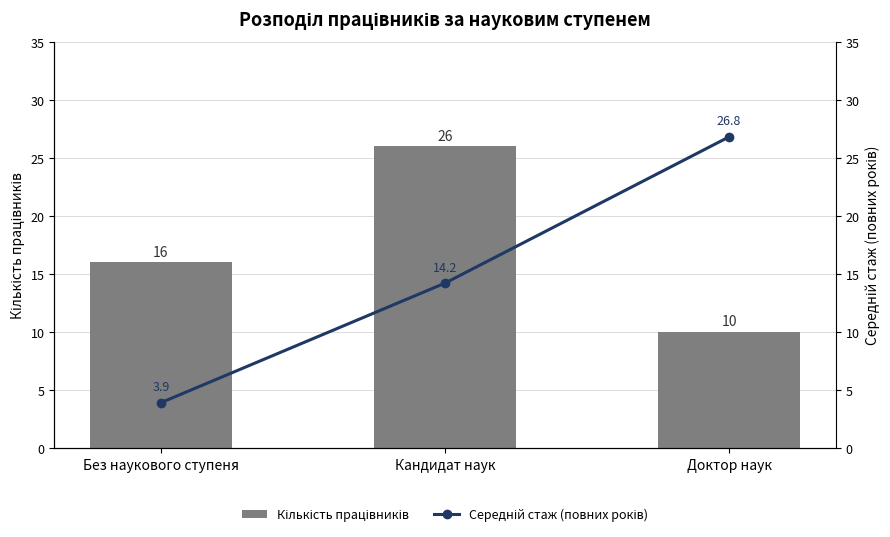

List the labels in order of Середній стаж (повних років) value, smallest first.

Без наукового ступеня, Кандидат наук, Доктор наук